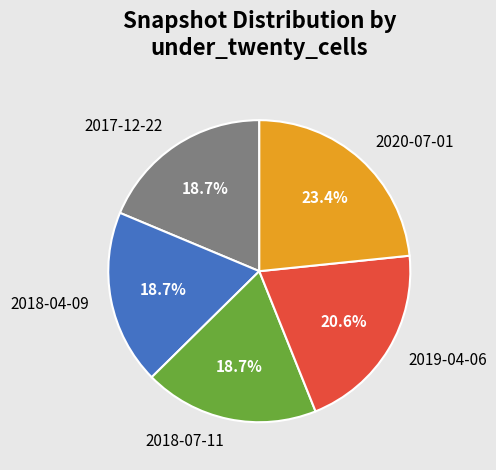

What is the largest slice in the pie chart?

2020-07-01